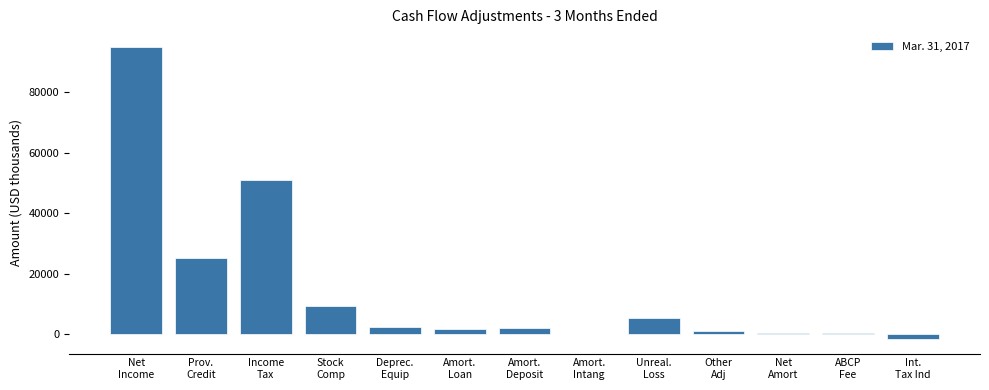

What is the sum of all values?

193209